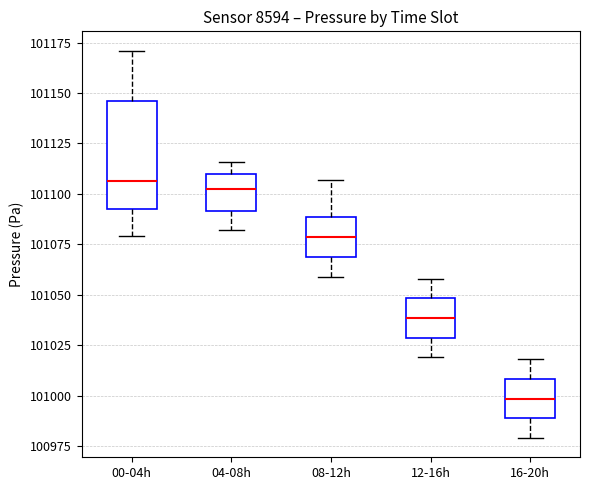

Comparing the boxes themselves (not the whiskers), which one is the tallest?

00-04h